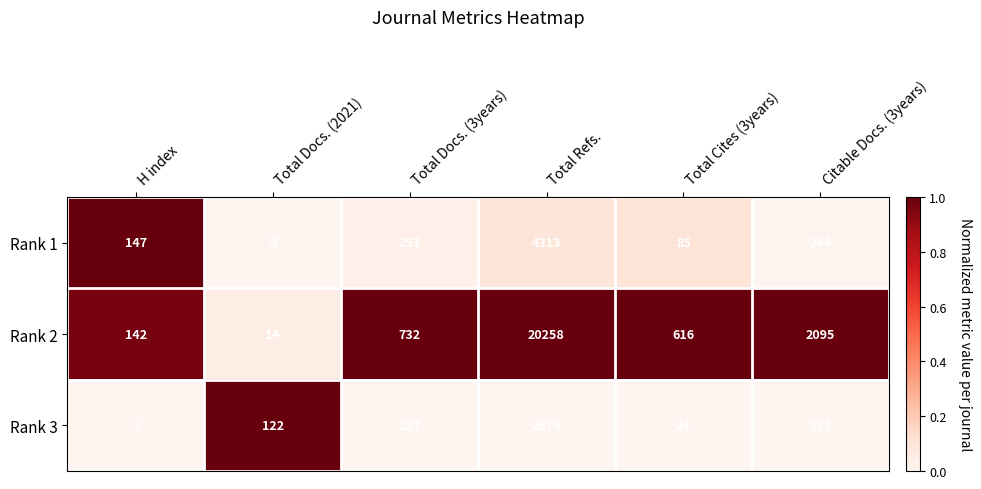

The Rank 1 series shows 230 at H index. True or false?

False